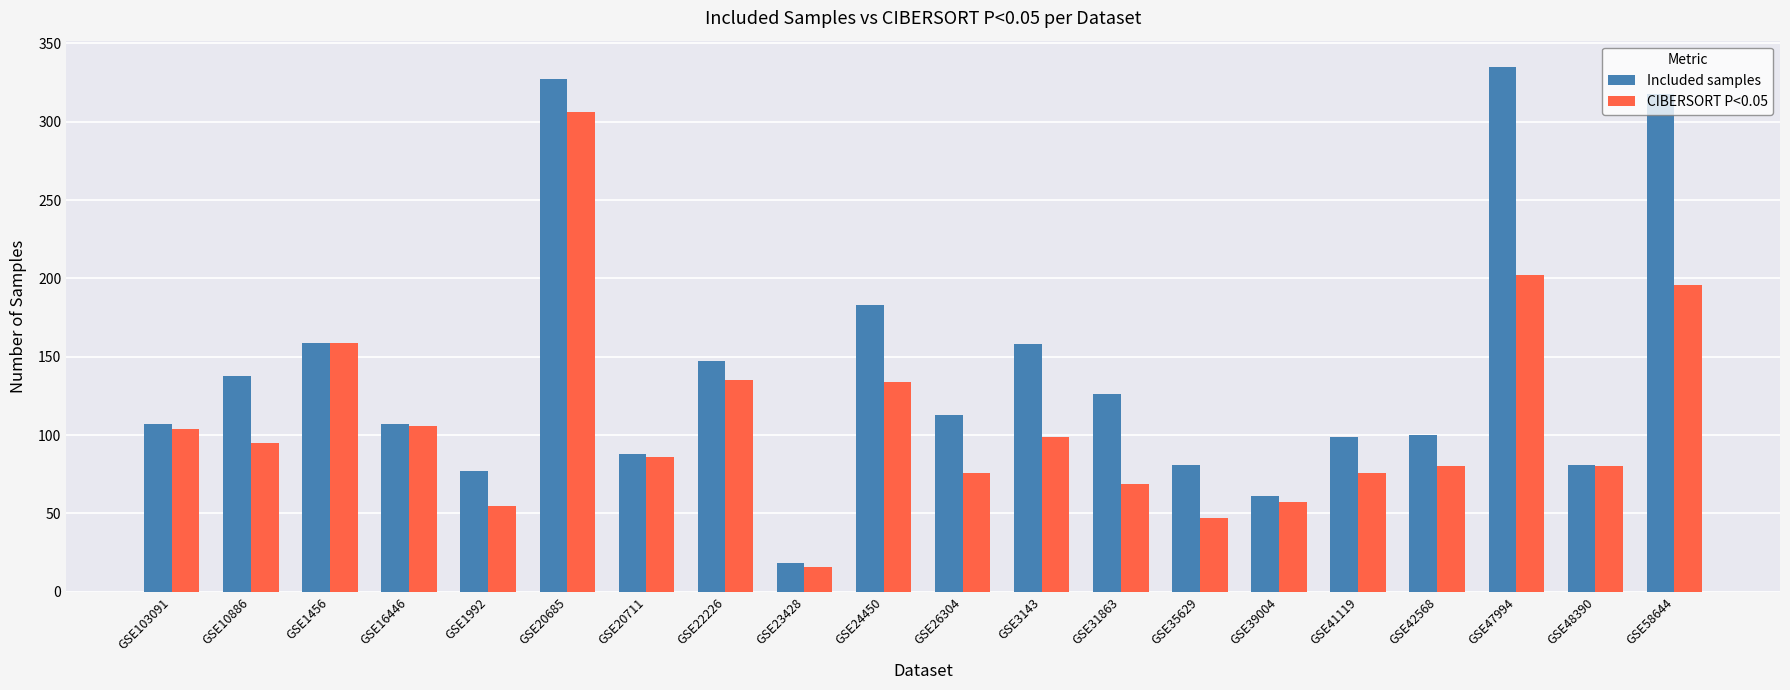

What are all the series names shown in the legend?

Included samples, CIBERSORT P<0.05